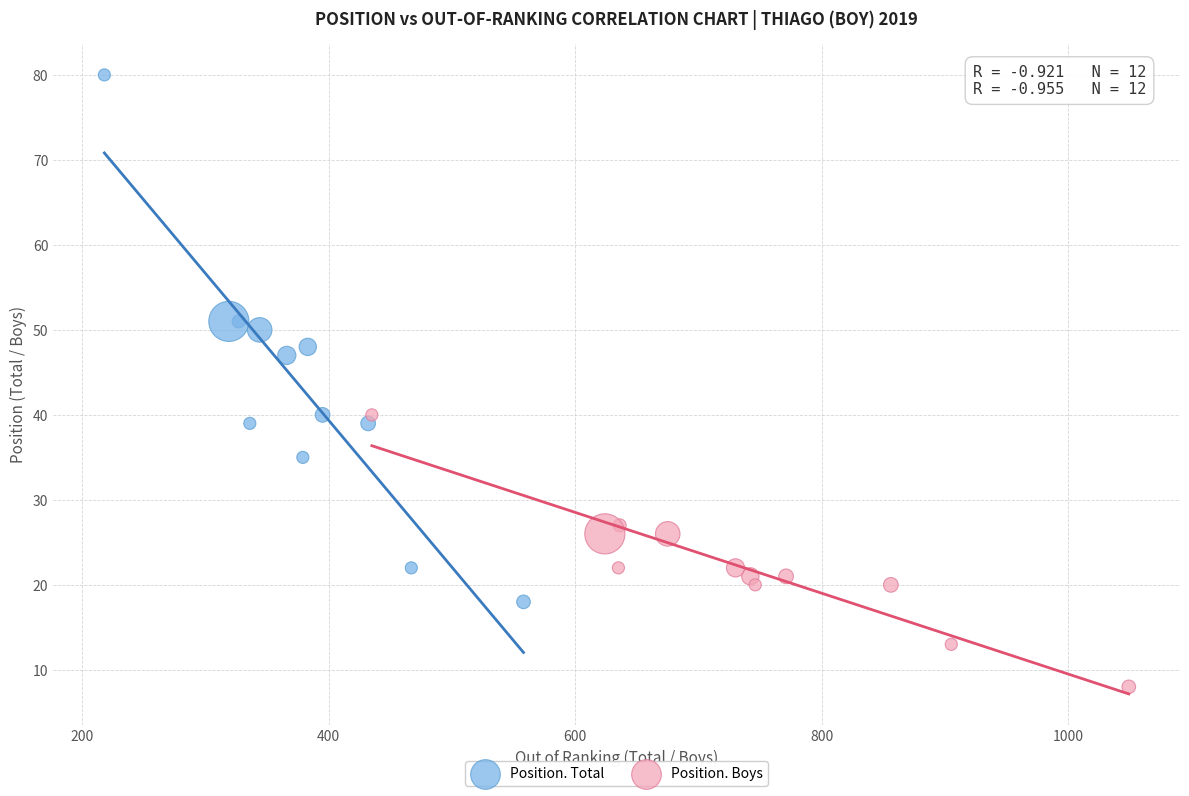

Which series has the widest spread of Y values?

Position. Total